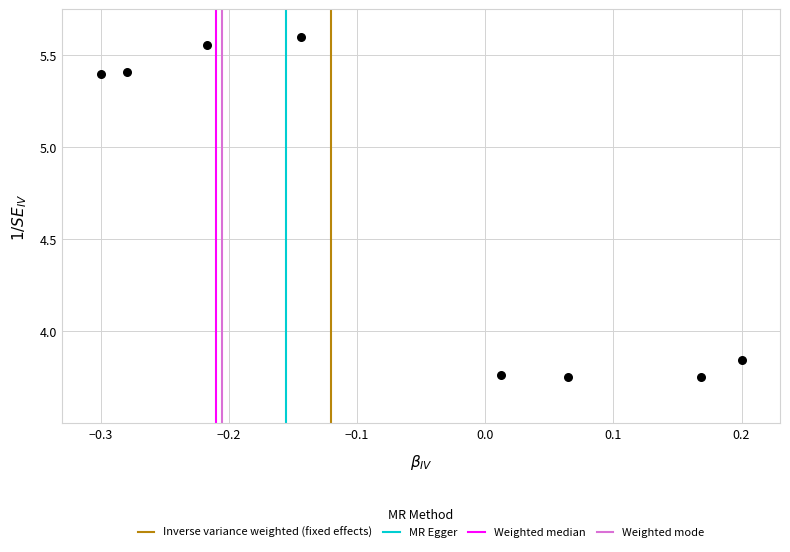

What is the average Y value?

4.6